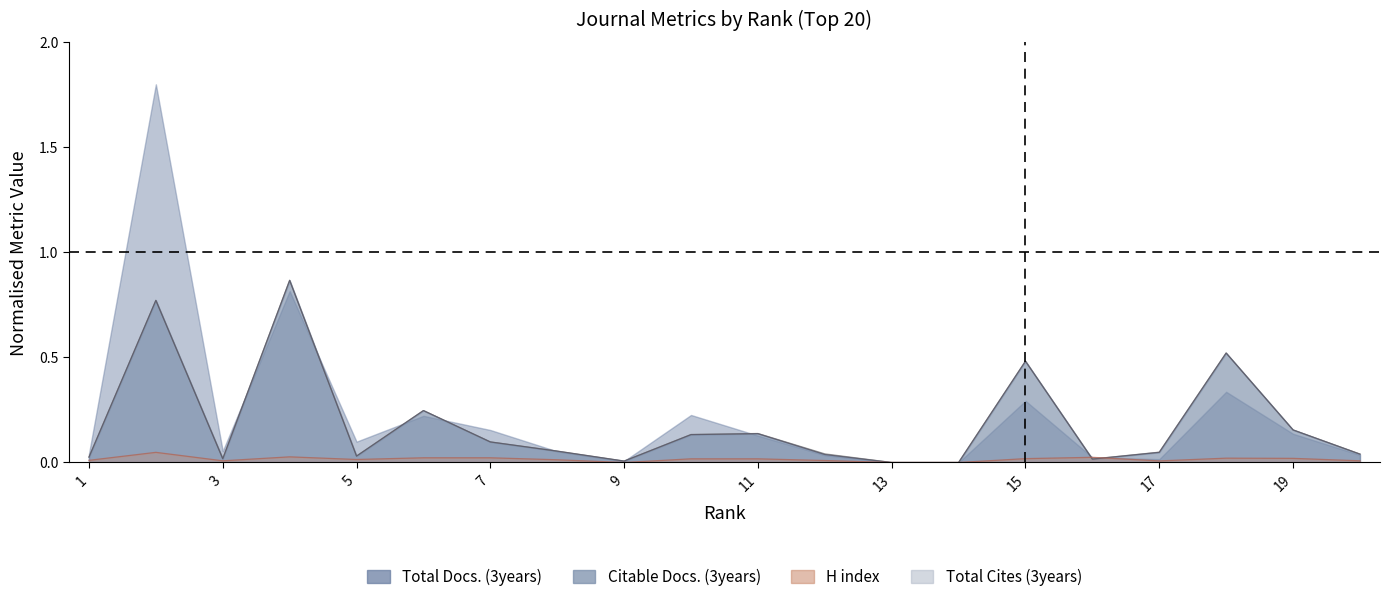

How many positive values does the Citable Docs. (3years) series have?

18